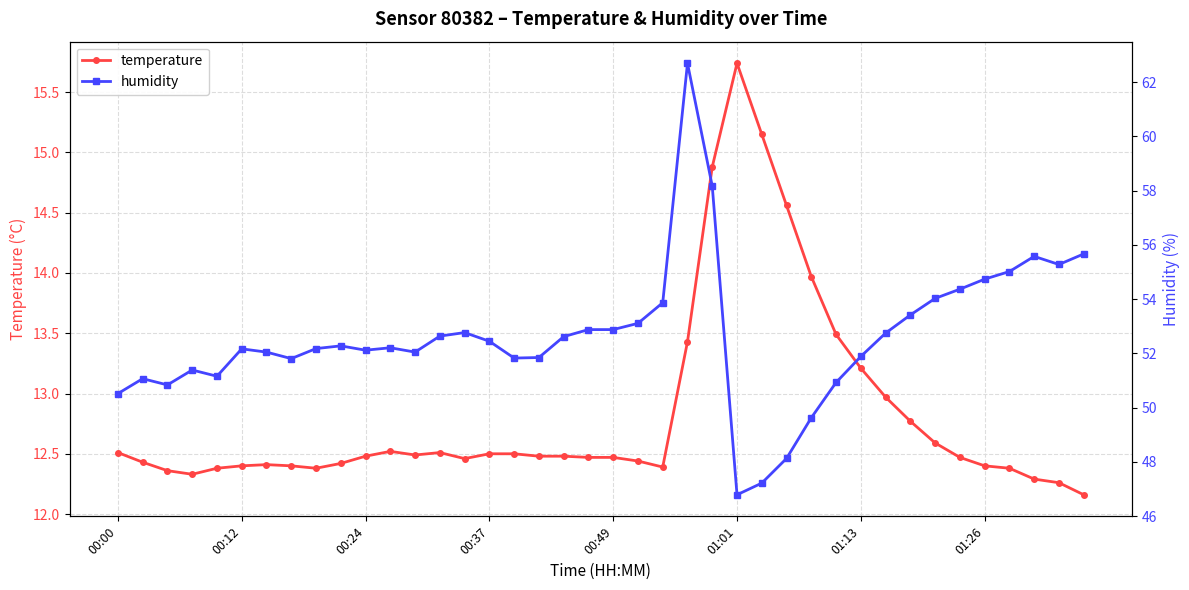

Reading left to right, list all the values displayed in this chart.

temperature: 12.5	12.4	12.4	12.3	12.4	12.4	12.4	12.4	12.4	12.4	12.5	12.5	12.5	12.5	12.5	12.5	12.5	12.5	12.5	12.5	12.5	12.4	12.4	13.4	14.9	15.7	15.2	14.6	14.0	13.5	13.2	13.0	12.8	12.6	12.5	12.4	12.4	12.3	12.3	12.2
humidity: 50.5	51.1	50.8	51.4	51.2	52.2	52.0	51.8	52.2	52.3	52.1	52.2	52.0	52.6	52.8	52.5	51.8	51.9	52.6	52.9	52.9	53.1	53.9	62.7	58.2	46.8	47.2	48.1	49.6	50.9	51.9	52.8	53.4	54.0	54.4	54.7	55.0	55.6	55.3	55.7